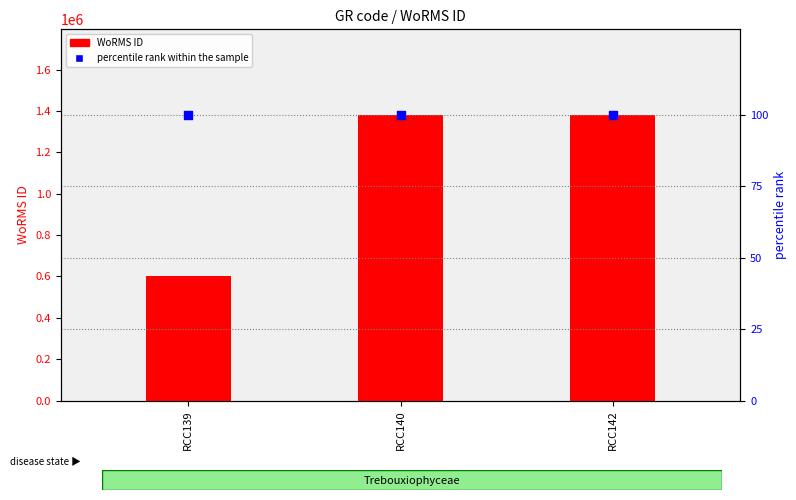

At which category is the sum across all series the highest?

RCC140